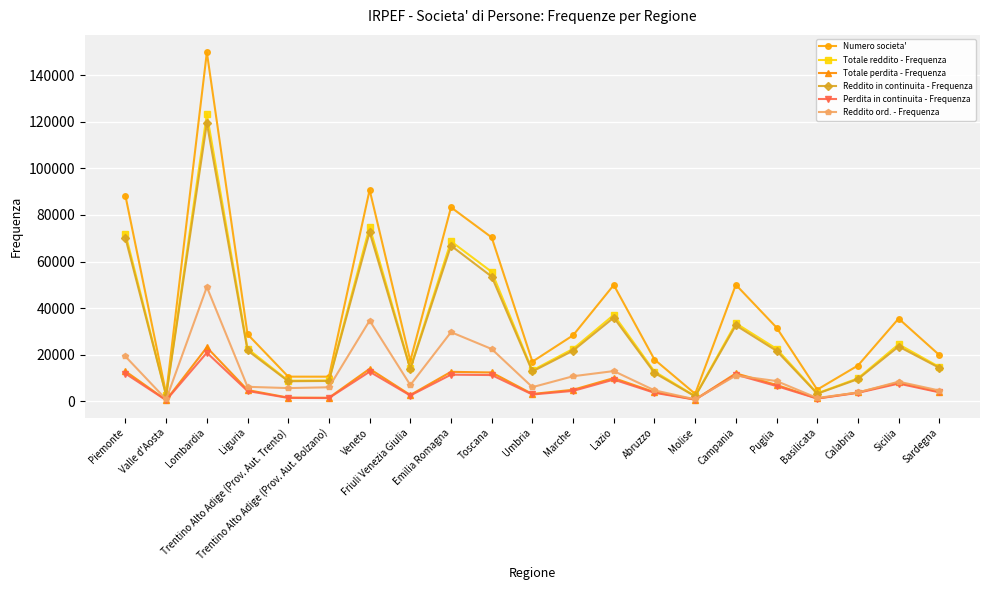

True or false: Numero societa' and Reddito ord. - Frequenza cross at least once.

False